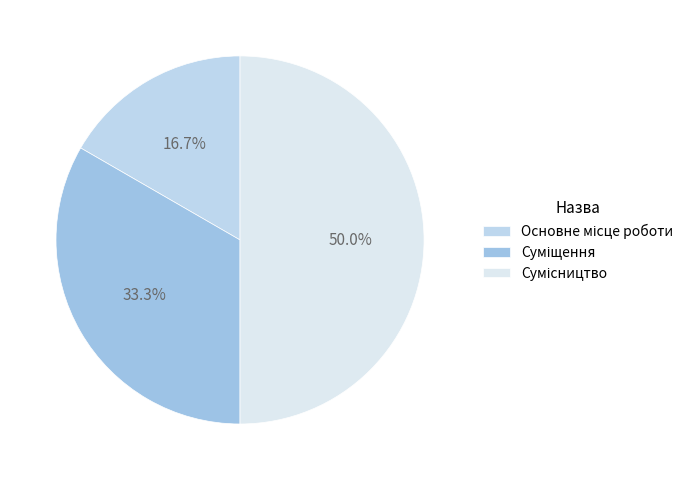

How many slices are in this pie chart?

3